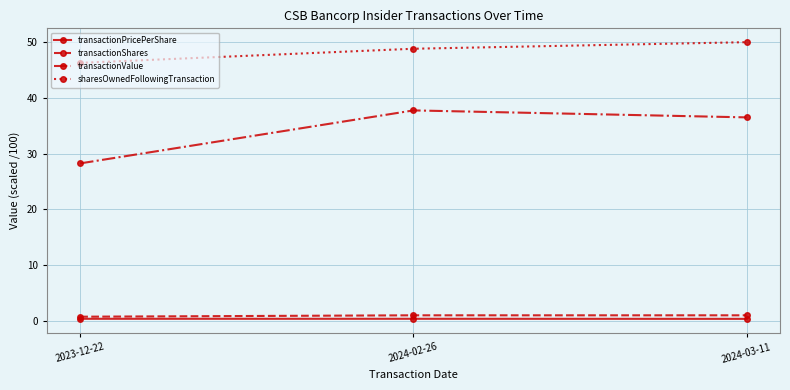

At which label is sharesOwnedFollowingTransaction closest to 48?

2024-02-26